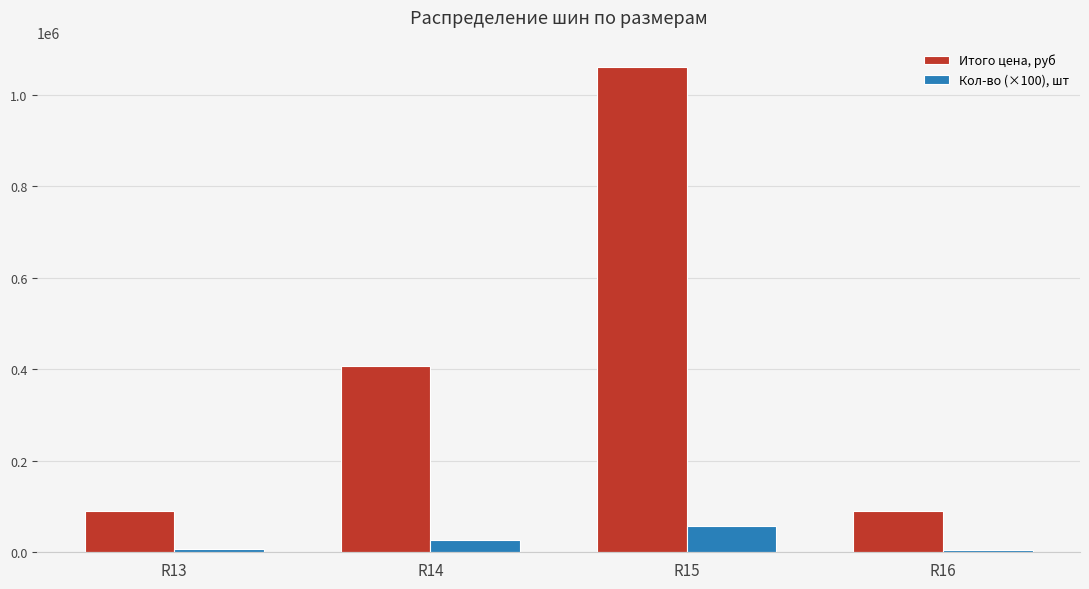

What are all the series names shown in the legend?

Итого цена, руб, Кол-во (×100), шт